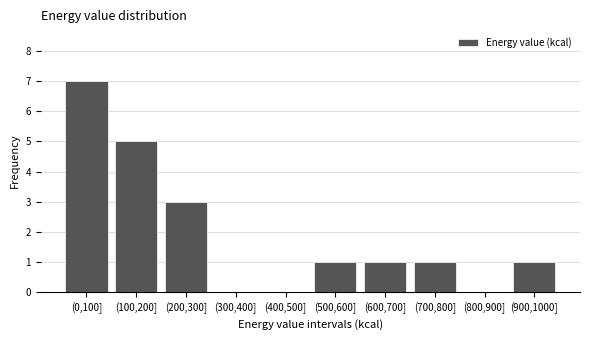

Reading left to right, what are all the values shown in this chart?

(0,100]=7	(100,200]=5	(200,300]=3	(300,400]=0	(400,500]=0	(500,600]=1	(600,700]=1	(700,800]=1	(800,900]=0	(900,1000]=1